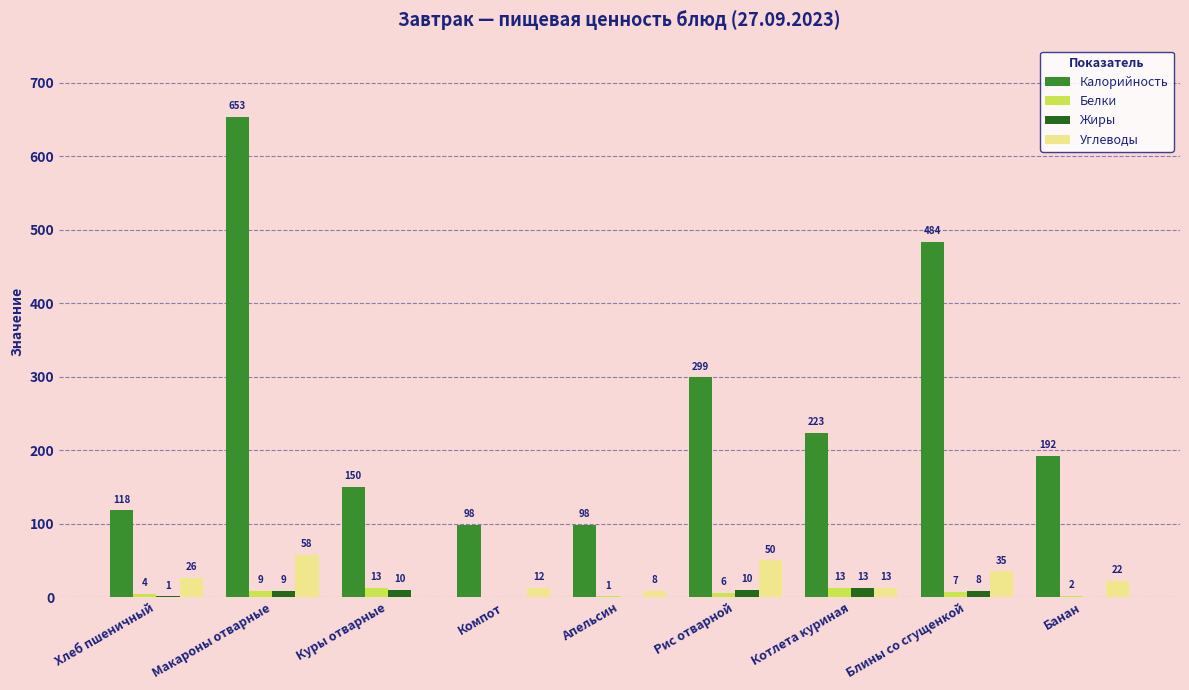

What is the sum of the Белки values at Хлеб пшеничный and Рис отварной?

10